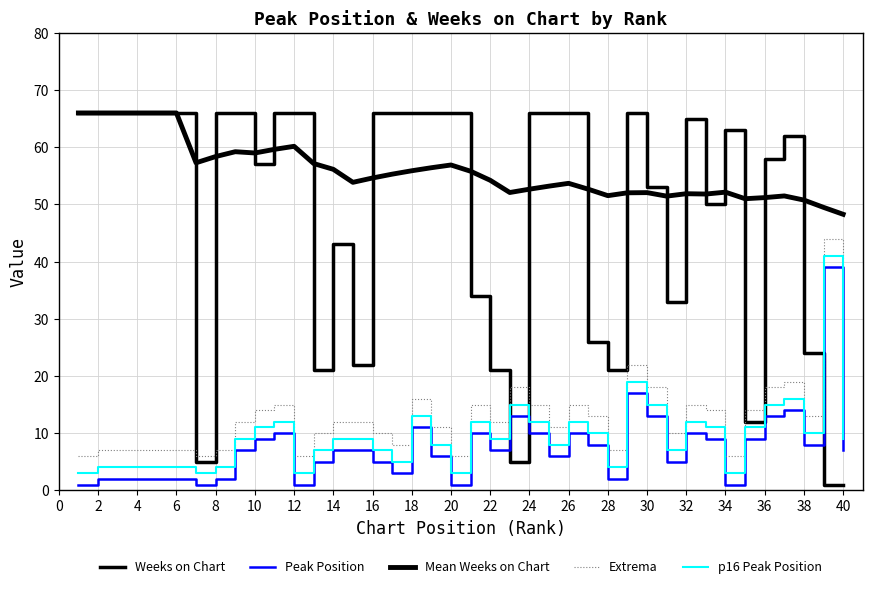

What is the sum of all Peak Position values?

297.0